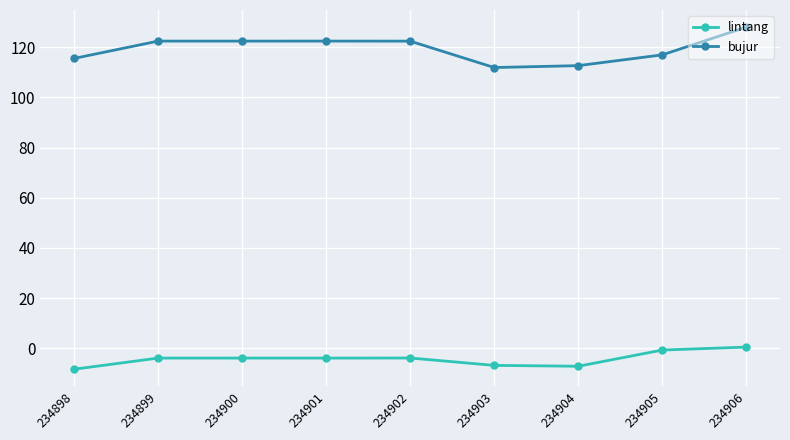

Which series has the widest spread of values?

bujur